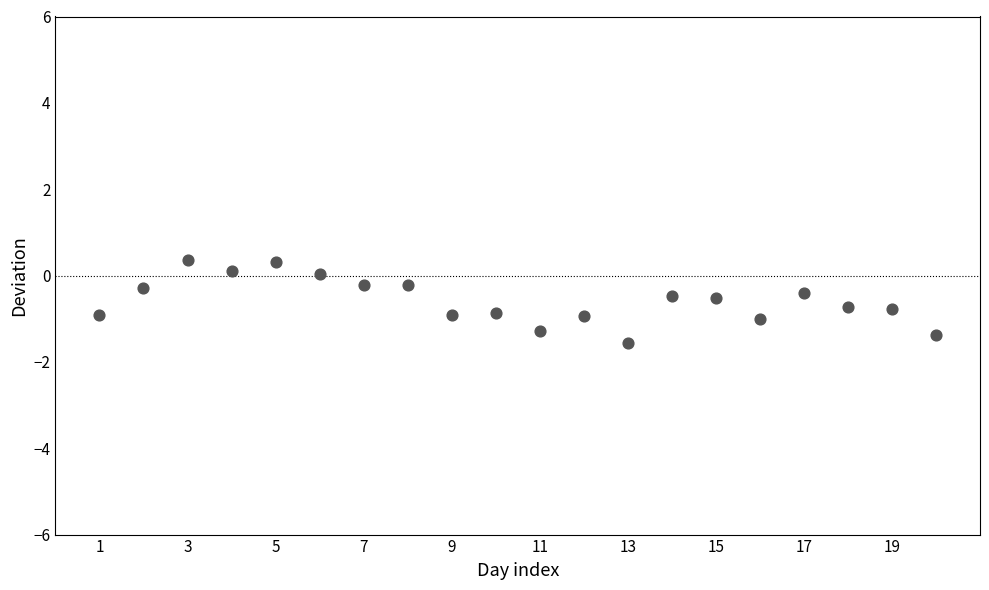

What is the range of Y values (max minus min)?

1.9